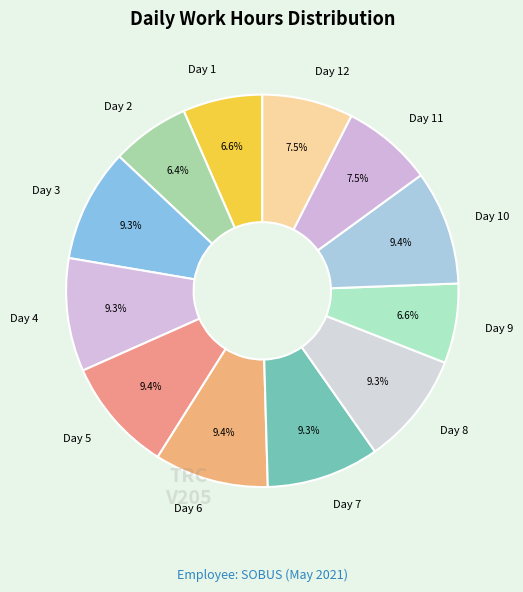

The Day 12 slice represents 7% of the pie. True or false?

True